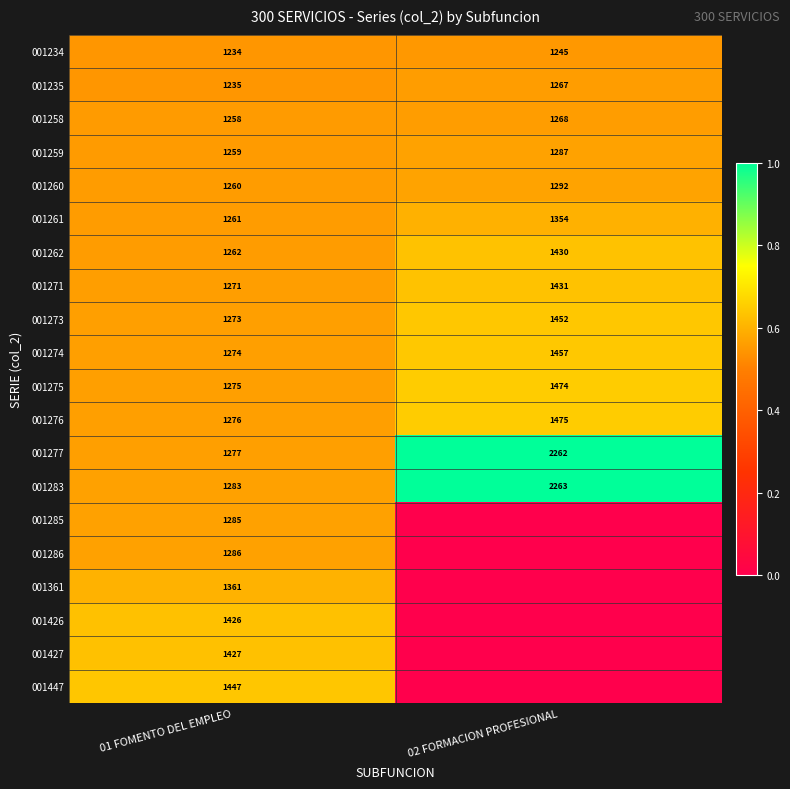

Between 02 FORMACION PROFESIONAL and 01 FOMENTO DEL EMPLEO, which is larger?

02 FORMACION PROFESIONAL